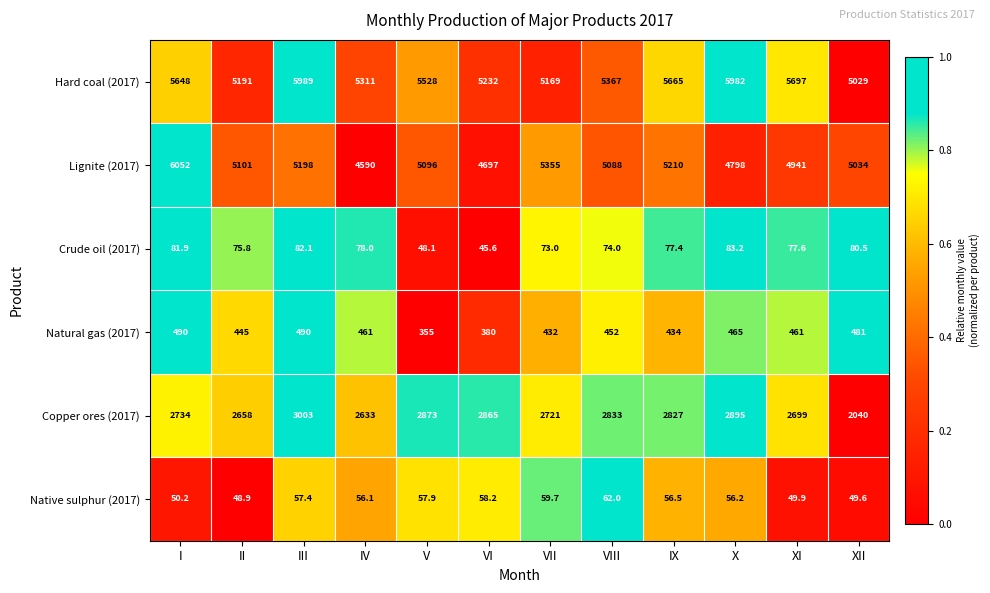

Where is Lignite (2017) nearest to the value 5321?

VII